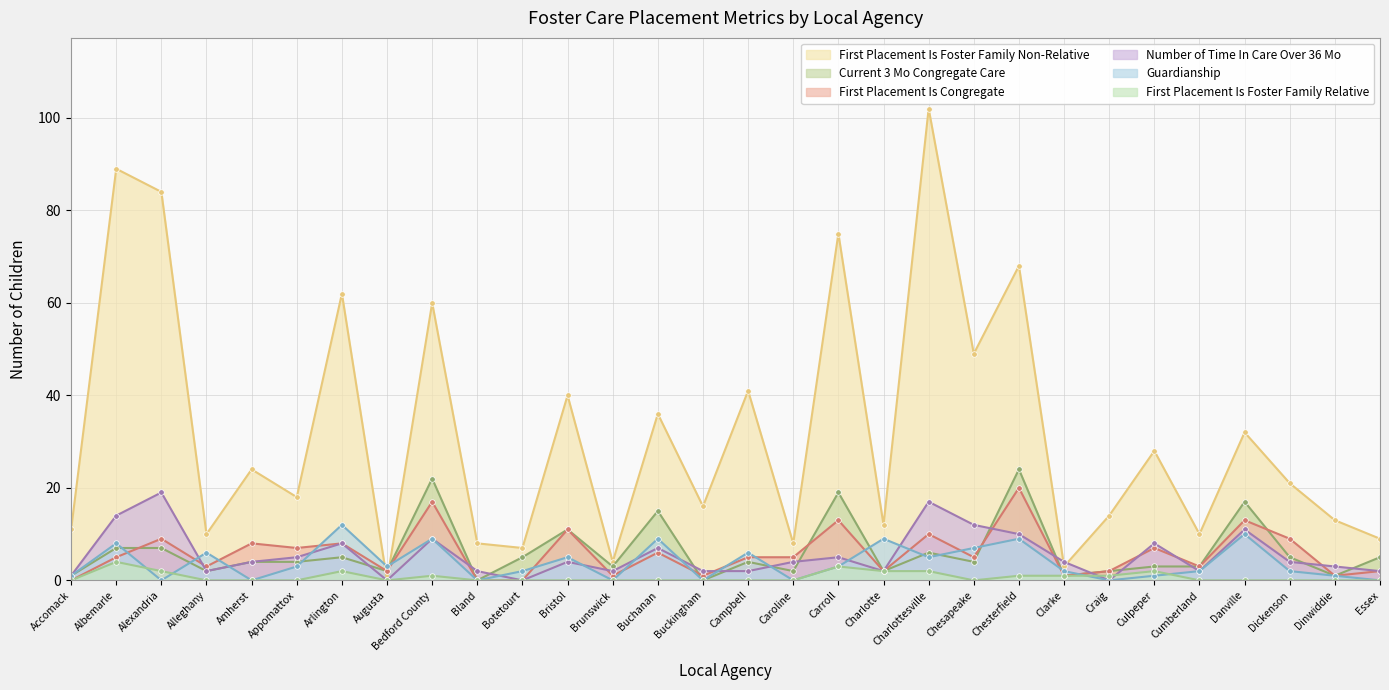

How many data points does each series have?

30